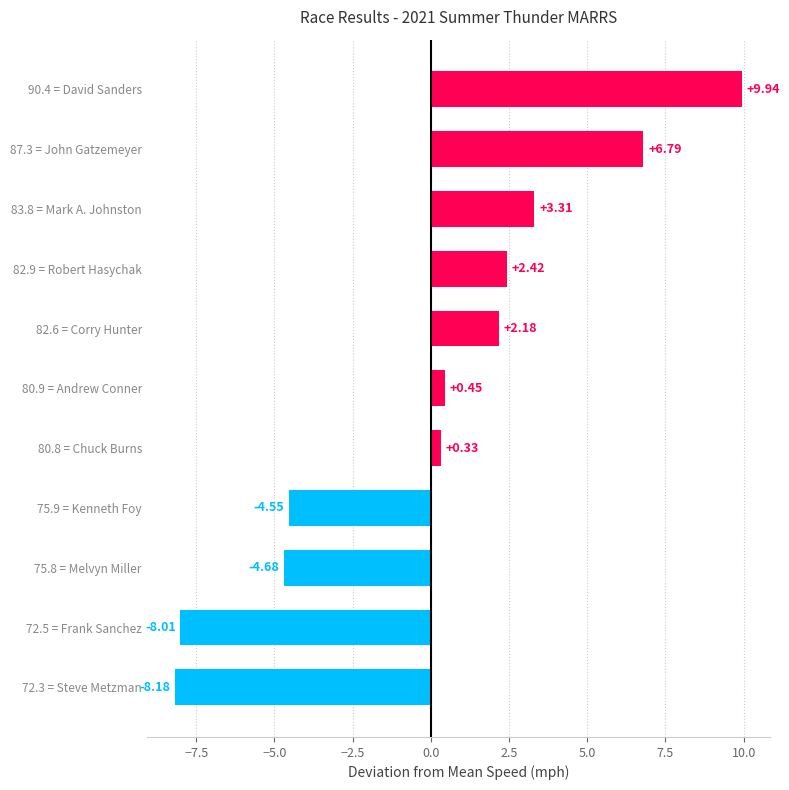

Rank the categories by value from lowest to highest.

72.3 = Steve Metzman, 72.5 = Frank Sanchez, 75.8 = Melvyn Miller, 75.9 = Kenneth Foy, 80.8 = Chuck Burns, 80.9 = Andrew Conner, 82.6 = Corry Hunter, 82.9 = Robert Hasychak, 83.8 = Mark A. Johnston, 87.3 = John Gatzemeyer, 90.4 = David Sanders